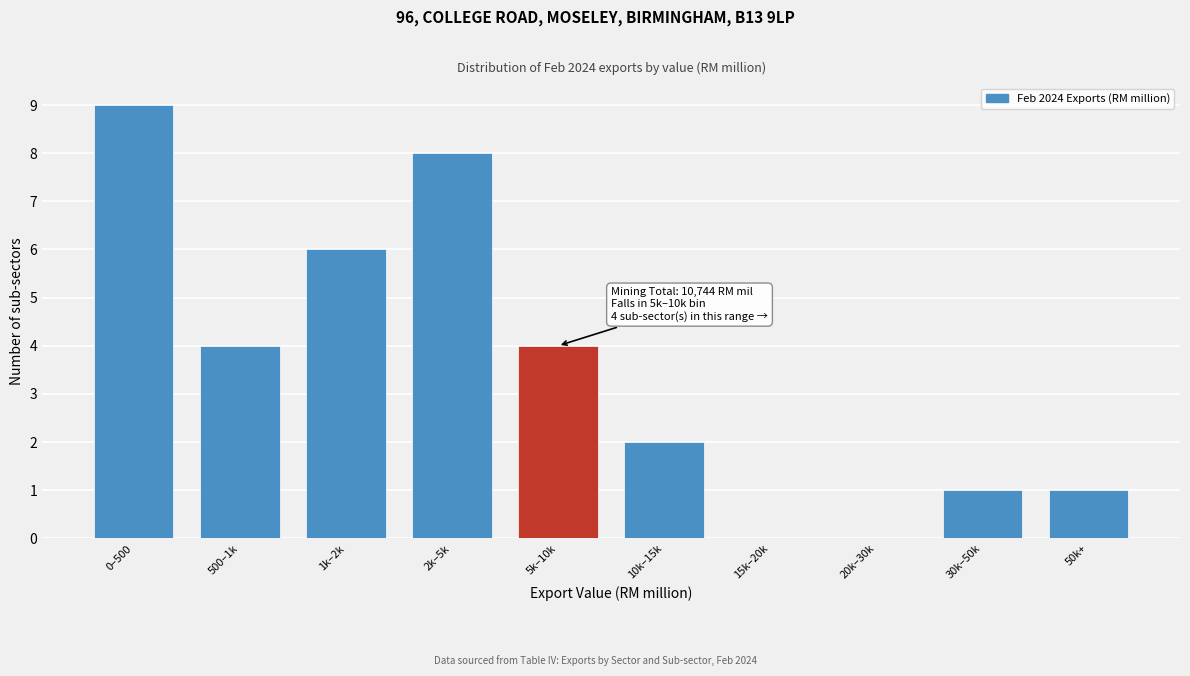

Reading left to right, transcribe all the data shown in this chart.

0–500=9	500–1k=4	1k–2k=6	2k–5k=8	5k–10k=4	10k–15k=2	15k–20k=0	20k–30k=0	30k–50k=1	50k+=1